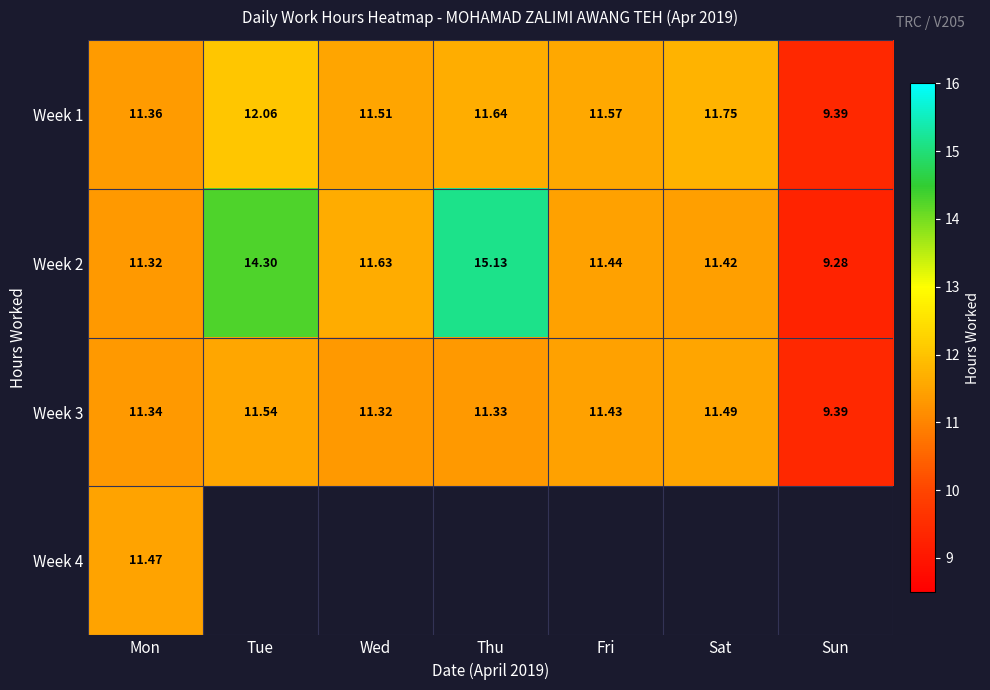

Between Fri and Thu, which is larger?

Thu